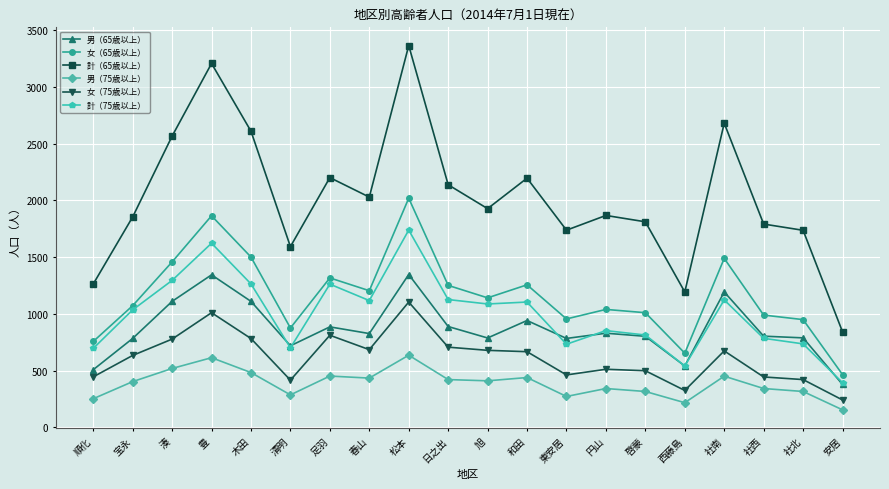

Rank the series at 和田 from highest to lowest value.

計（65歳以上）, 女（65歳以上）, 計（75歳以上）, 男（65歳以上）, 女（75歳以上）, 男（75歳以上）